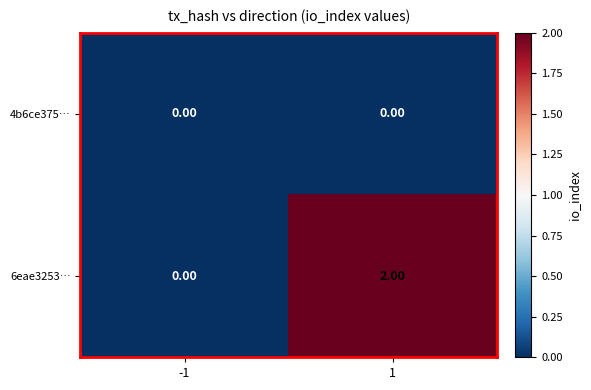

Is the value of 6eae3253… at 1 greater than the value of 4b6ce375… at -1?

Yes